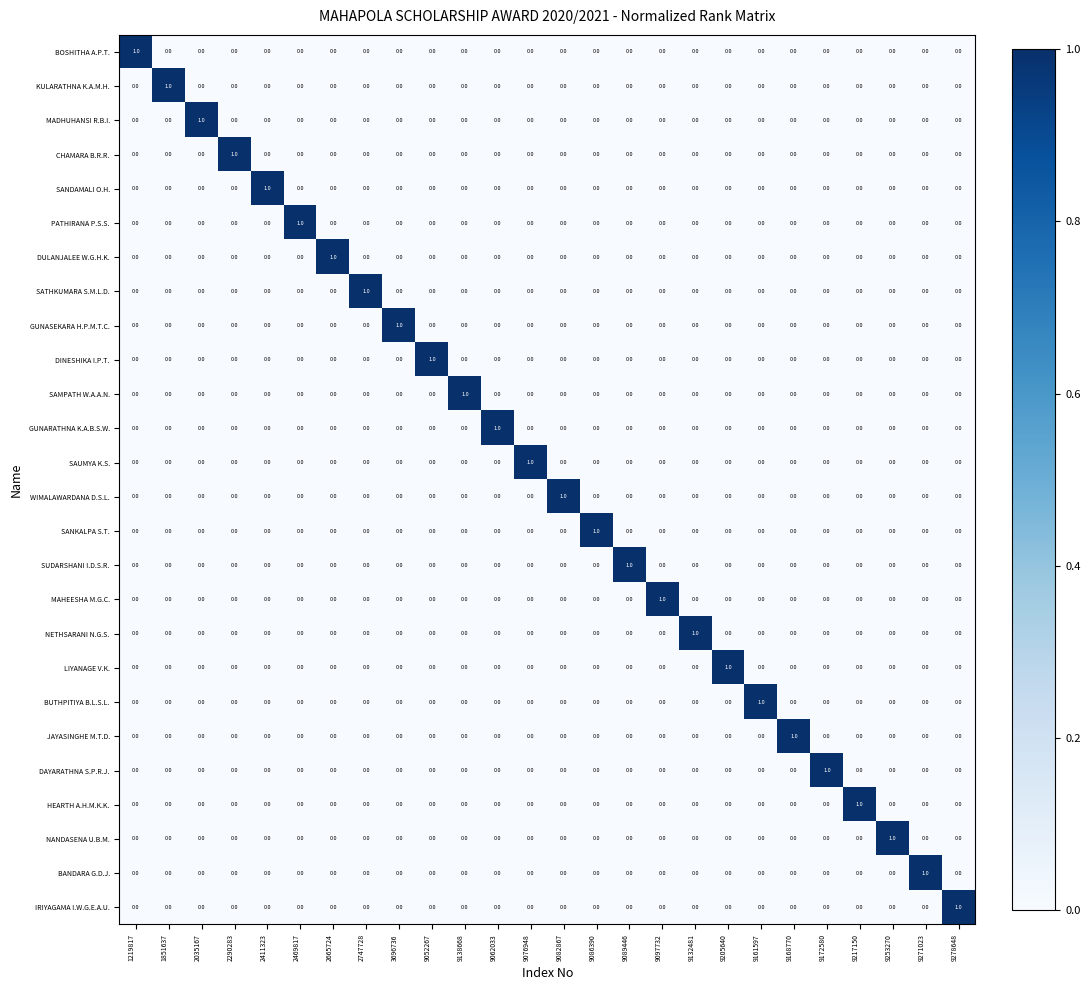

Is it true that GUNASEKARA H.P.M.T.C. equals 0 at 9086390?

True